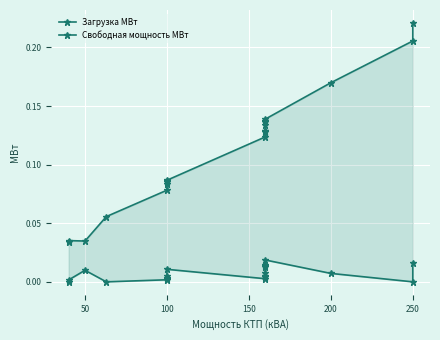

Between 100 and 250, which series saw the biggest shift?

Свободная мощность МВт